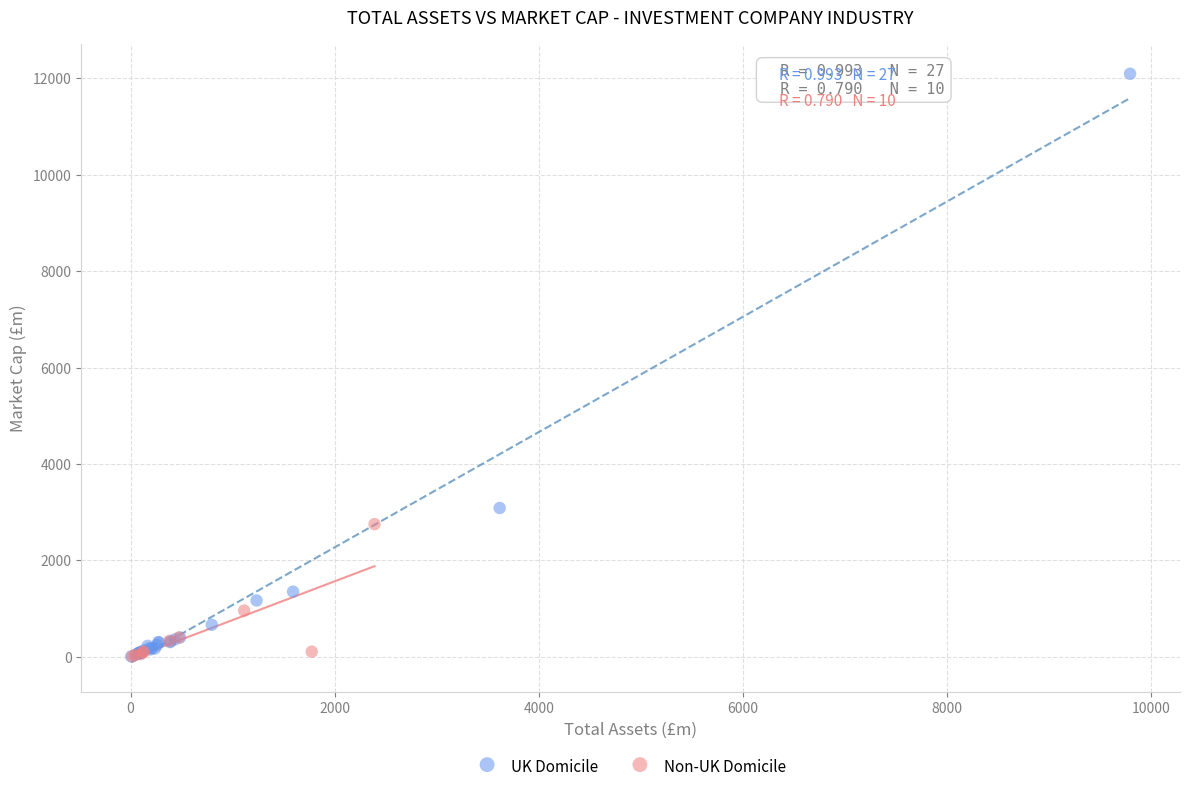

What are all the series names shown in the legend?

UK Domicile, Non-UK Domicile